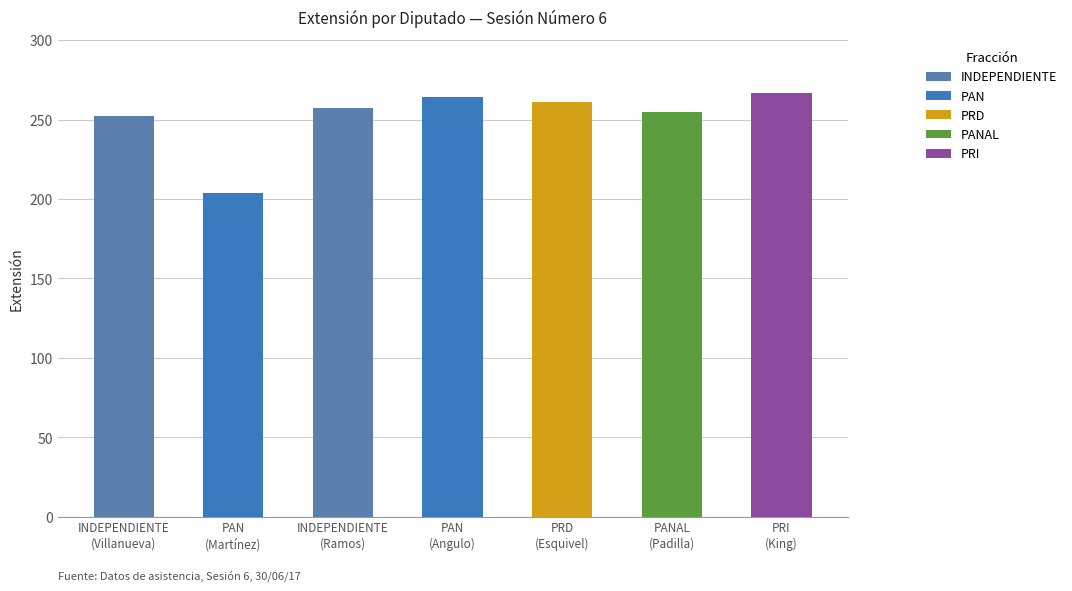

The value of INDEPENDIENTE at INDEPENDIENTE
(Villanueva) is 166. True or false?

False